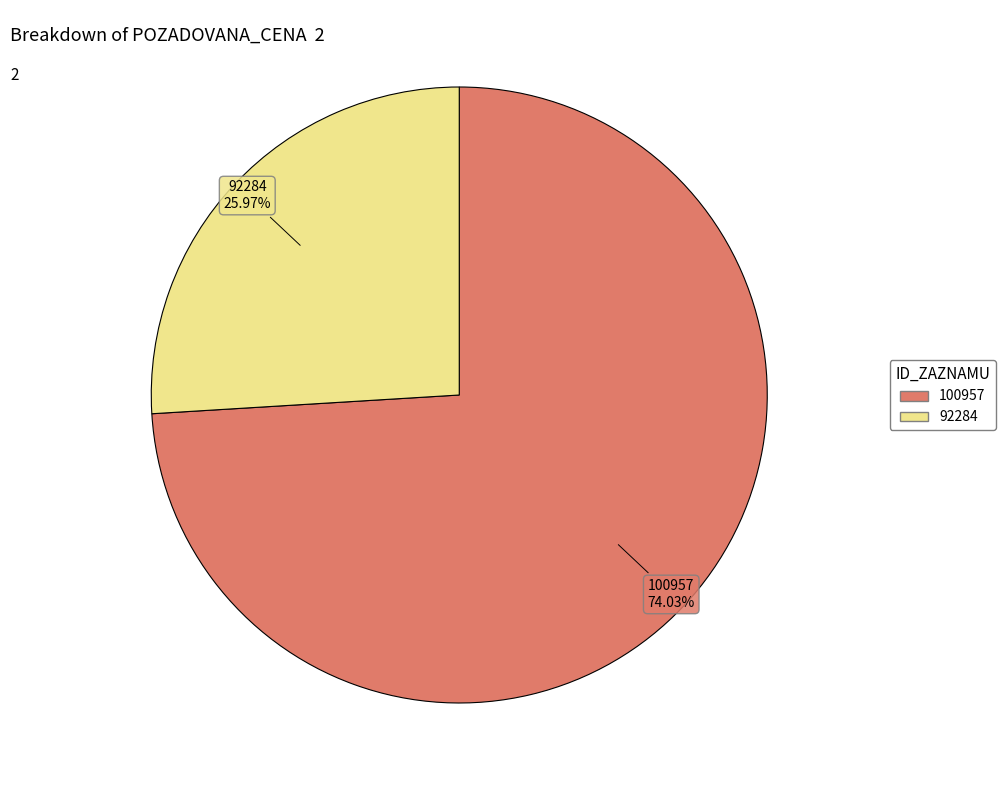

How many slices are in this pie chart?

2